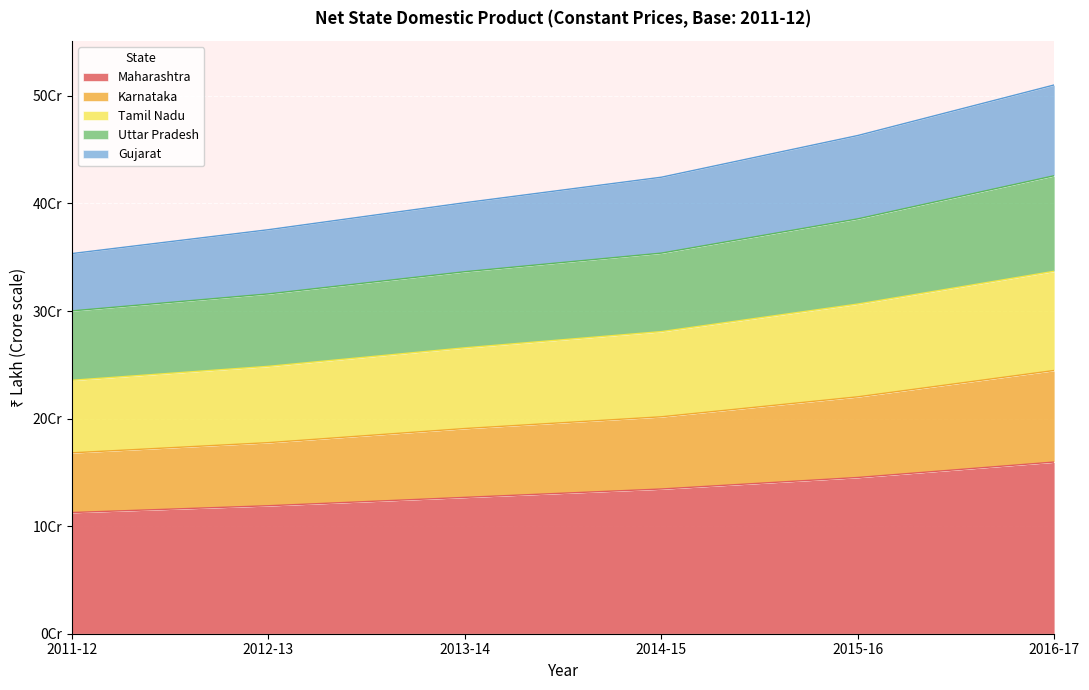

True or false: Gujarat and Tamil Nadu intersect in this chart.

False